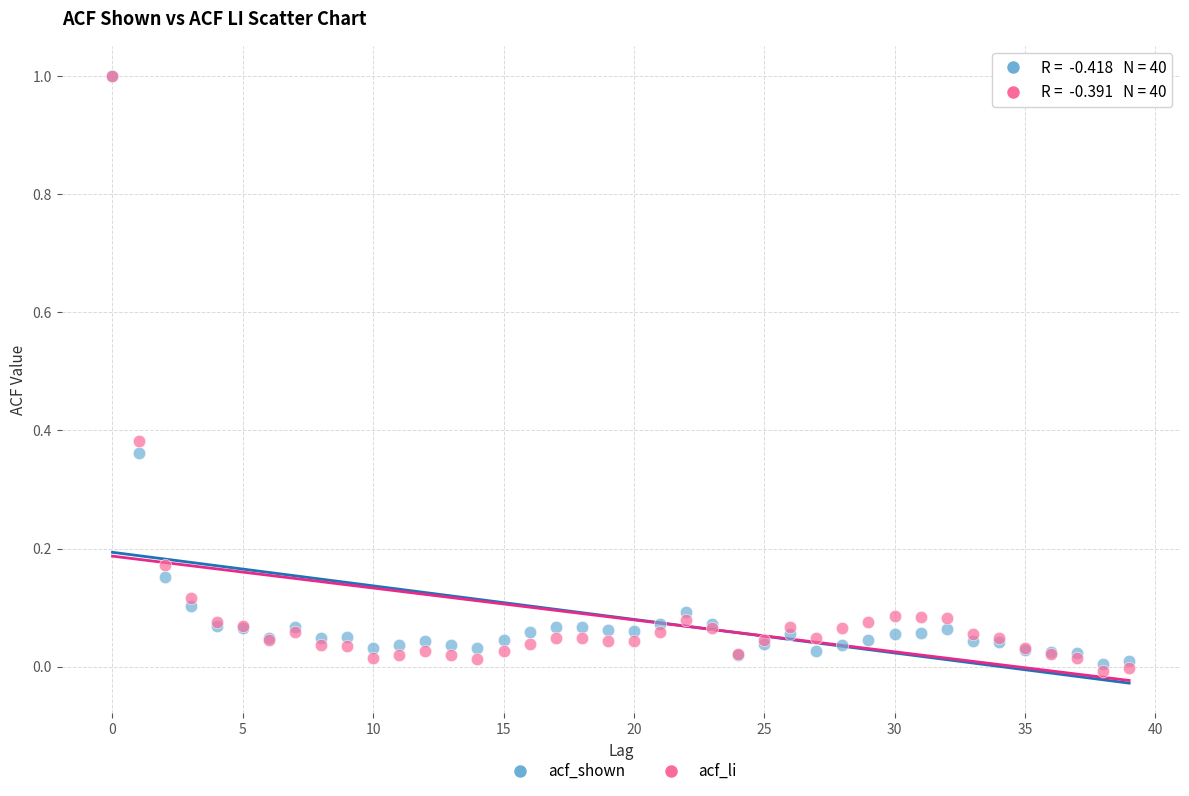

Which series contains the lowest Y value?

acf_li